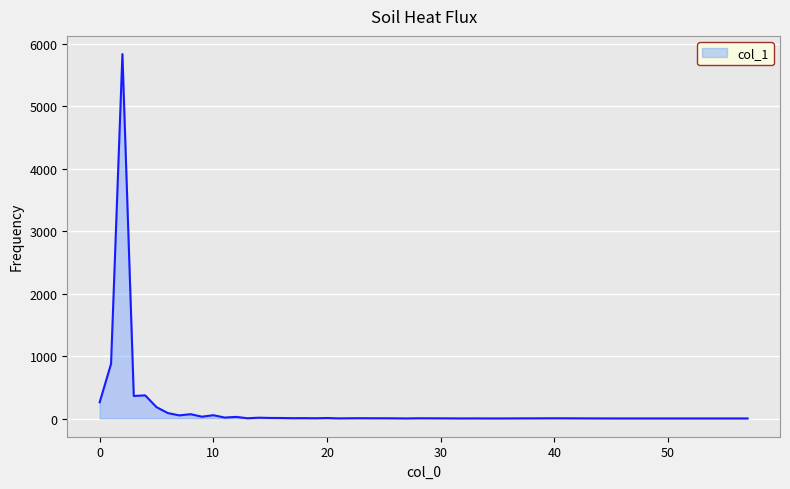

What is the greatest value displayed?

5839